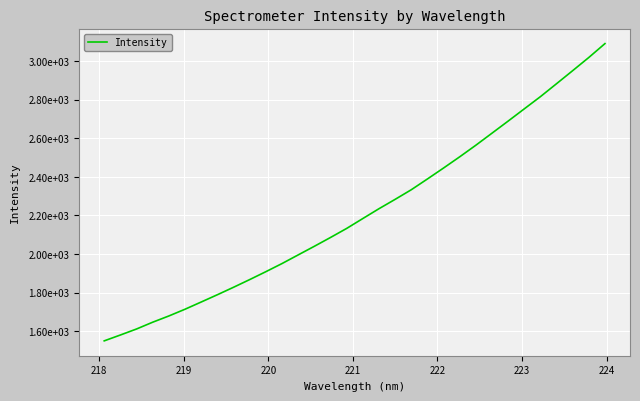

Is this an area chart (filled region under the line)?

No